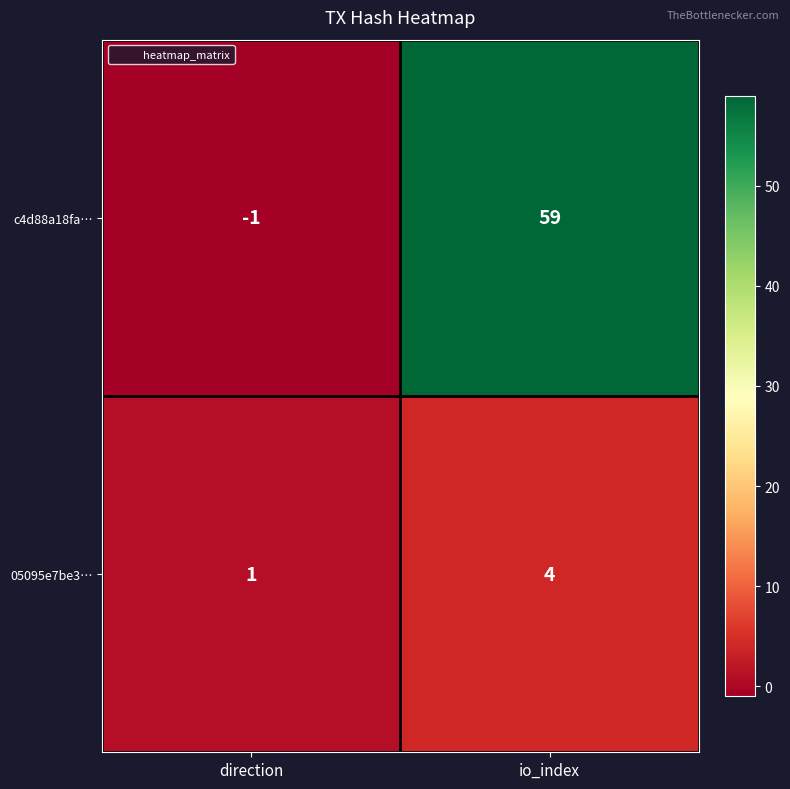

Read the 05095e7be3… value at io_index.

4